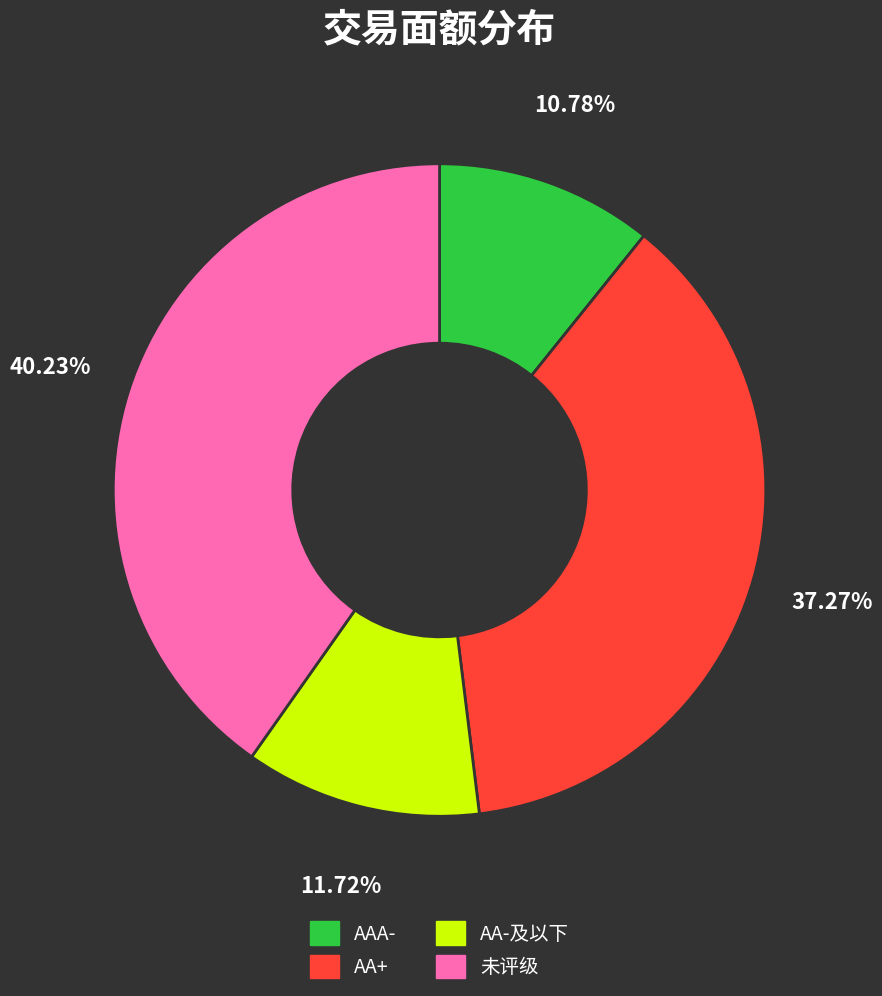

Rank the categories by value from lowest to highest.

AAA-, AA-及以下, AA+, 未评级